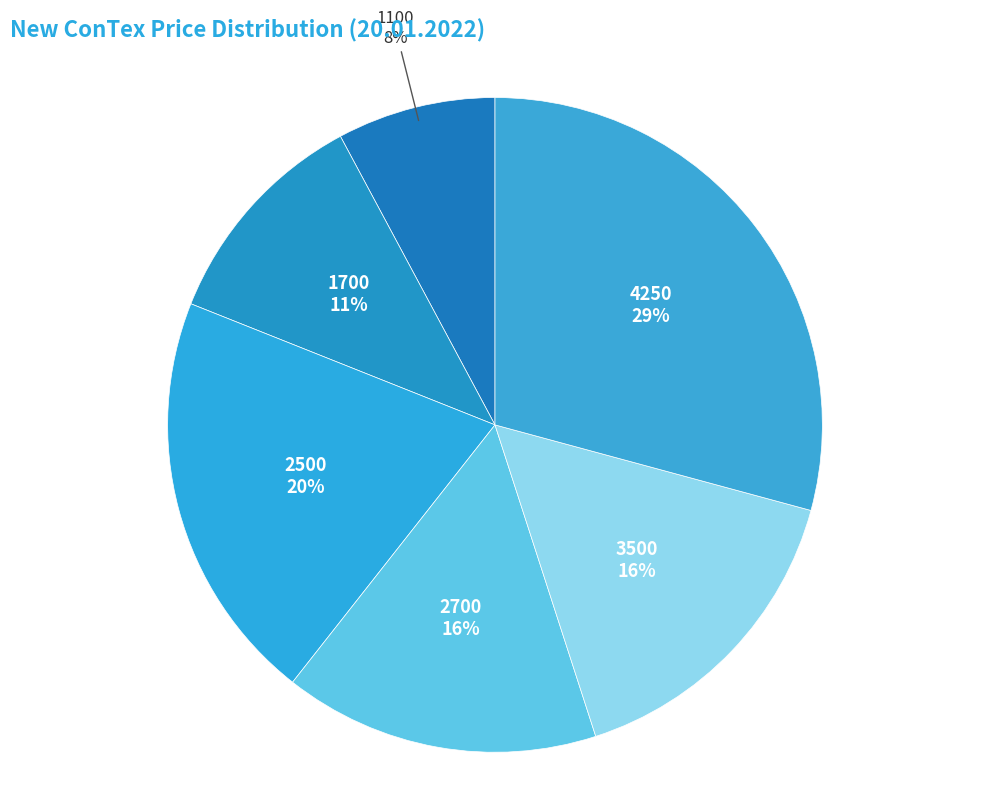

Is the sum of 2700 and 1700 greater than half?

No